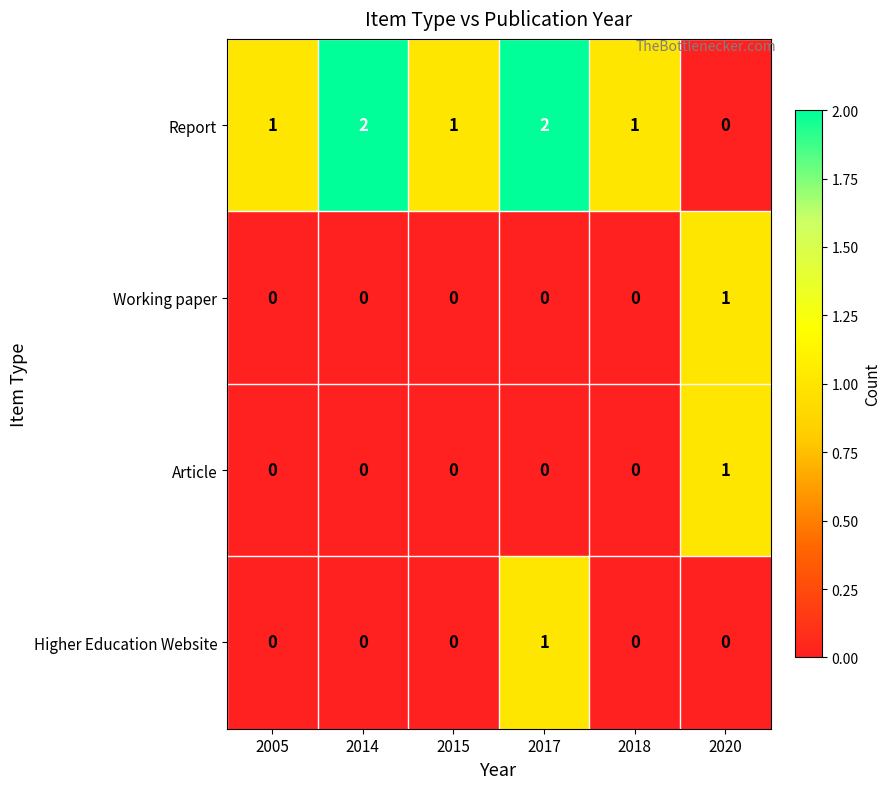

What is the difference between the highest and lowest values at 2020?

1